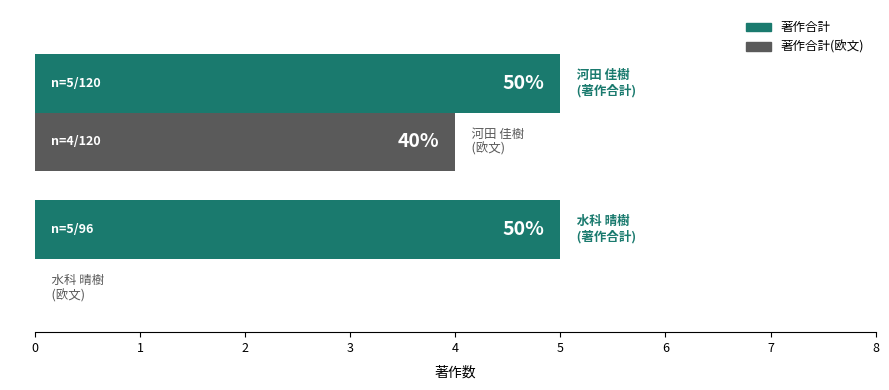

What are all the series names shown in the legend?

著作合計, 著作合計(欧文)